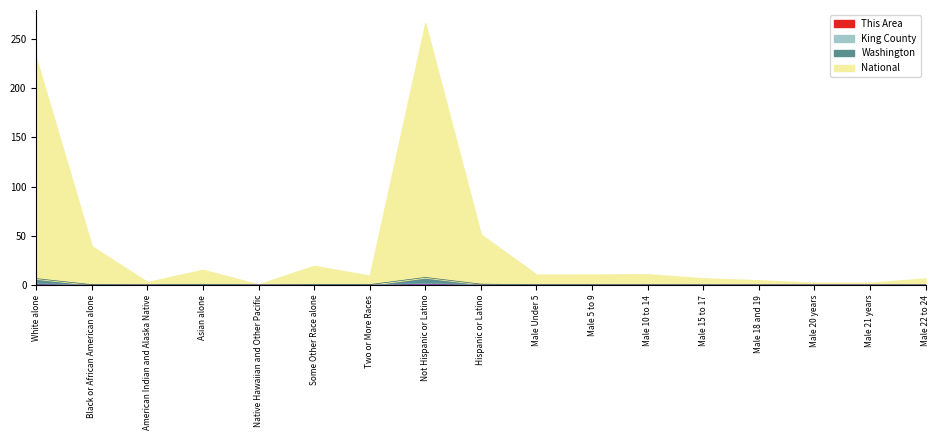

At which category is the sum across all series the highest?

Not Hispanic or Latino